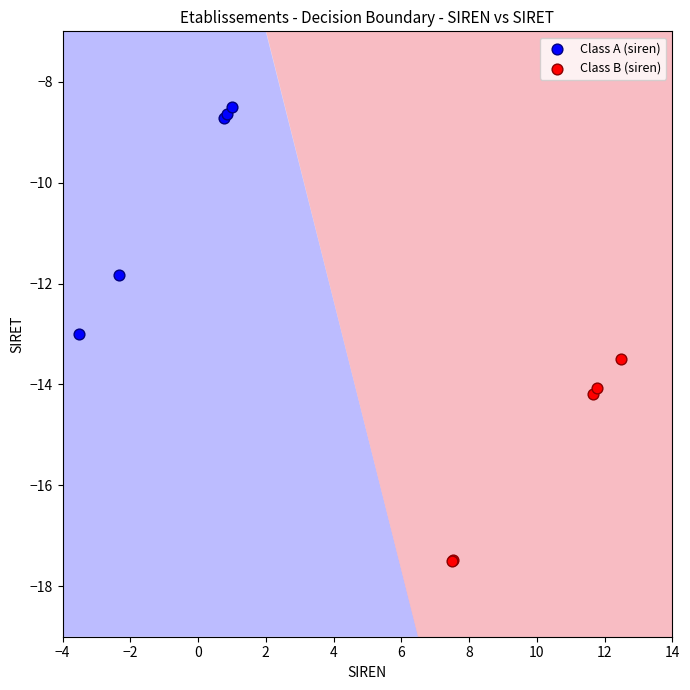

Which series reaches the maximum Y coordinate?

Class A (siren)